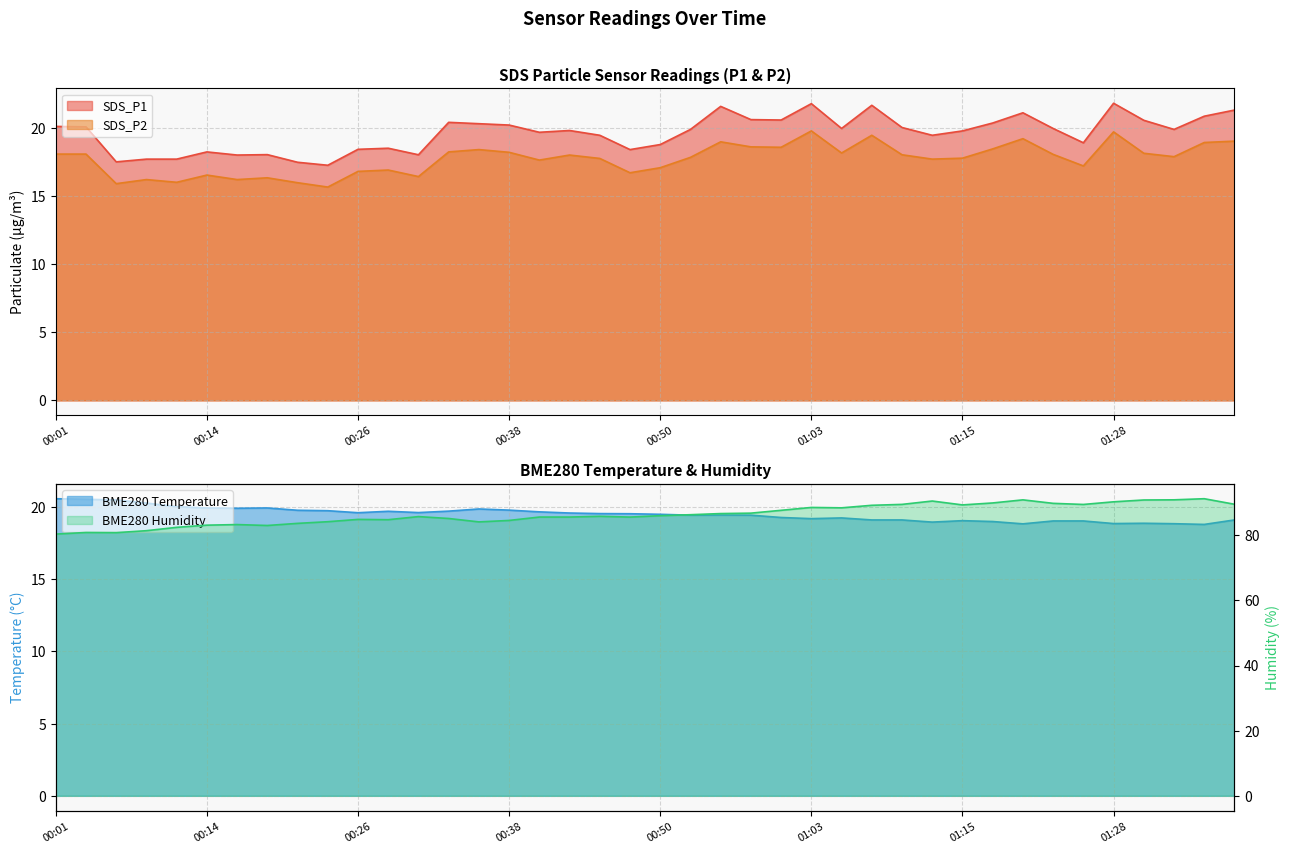

Reading left to right, what are all the values shown in this chart?

SDS_P1: 20.1	20.1	17.5	17.7	17.7	18.2	18.0	18.0	17.5	17.2	18.4	18.5	18.0	20.4	20.3	20.2	19.7	19.8	19.4	18.4	18.8	19.9	21.6	20.6	20.6	21.8	19.9	21.6	20.0	19.4	19.8	20.4	21.1	19.9	18.9	21.8	20.6	19.9	20.9	21.3
SDS_P2: 18.1	18.1	15.9	16.2	16.0	16.5	16.2	16.3	16.0	15.7	16.8	16.9	16.4	18.2	18.4	18.2	17.6	18.0	17.8	16.7	17.1	17.8	19.0	18.6	18.6	19.8	18.1	19.4	18.0	17.7	17.8	18.4	19.2	18.1	17.2	19.7	18.1	17.9	18.9	19.0
BME280_temperature: 20.6	20.5	20.5	20.3	20.0	19.9	19.9	19.9	19.8	19.8	19.6	19.7	19.6	19.7	19.9	19.8	19.7	19.6	19.6	19.5	19.5	19.4	19.4	19.4	19.3	19.2	19.2	19.1	19.1	19.0	19.1	19.0	18.8	19.0	19.0	18.9	18.9	18.9	18.8	19.1
BME280_humidity: 80.4	80.9	80.8	81.4	82.5	83.1	83.3	83.0	83.7	84.2	84.9	84.8	85.8	85.2	84.1	84.6	85.6	85.6	85.8	85.6	86.0	86.3	86.7	86.8	87.7	88.6	88.5	89.2	89.5	90.5	89.3	90.0	90.9	89.8	89.5	90.3	90.9	90.9	91.2	89.5